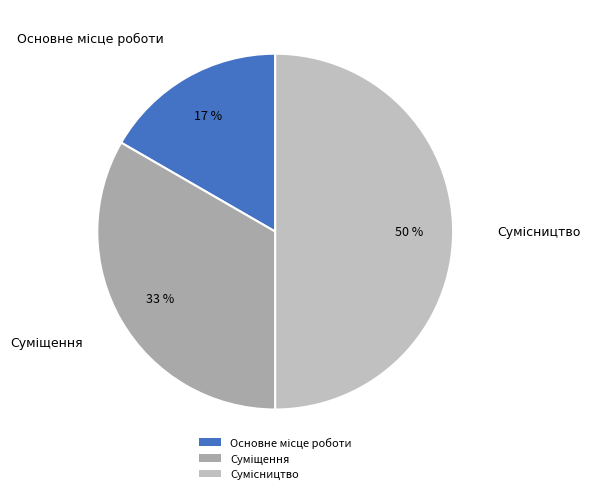

To the nearest percent, what is the average slice percentage?

33%